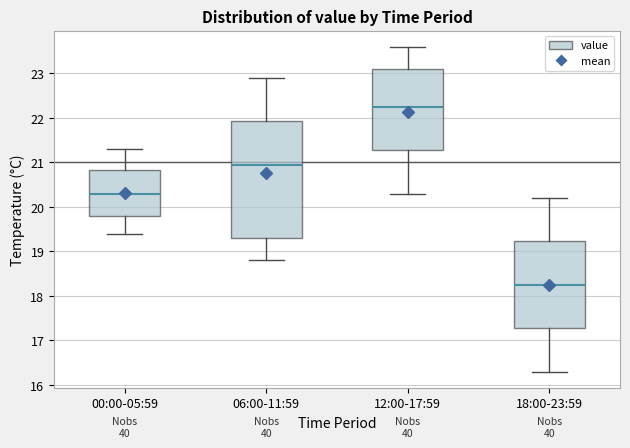

Which box's median line is the lowest?

18:00-23:59